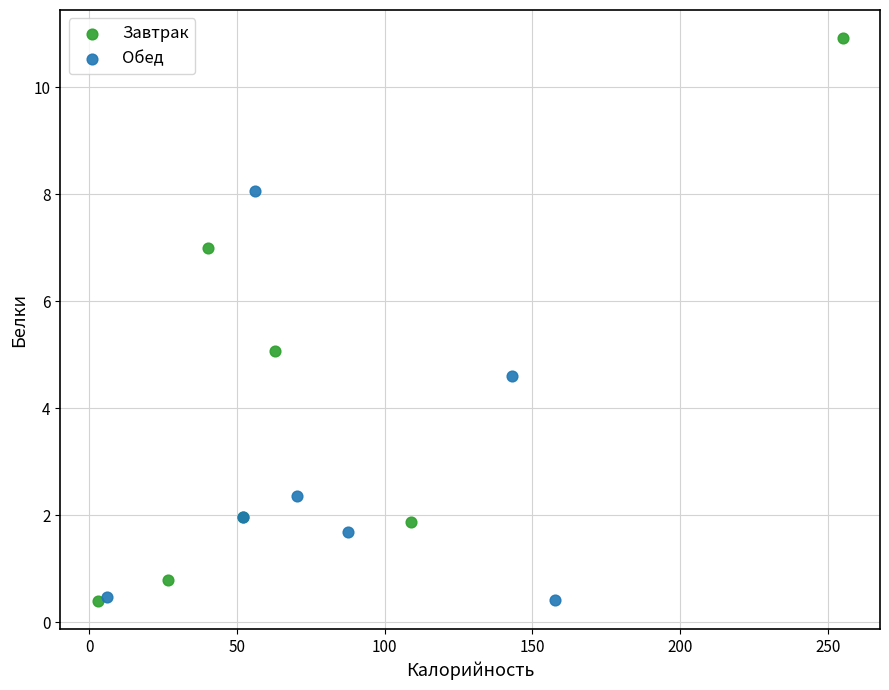

What are all the series names shown in the legend?

Завтрак, Обед